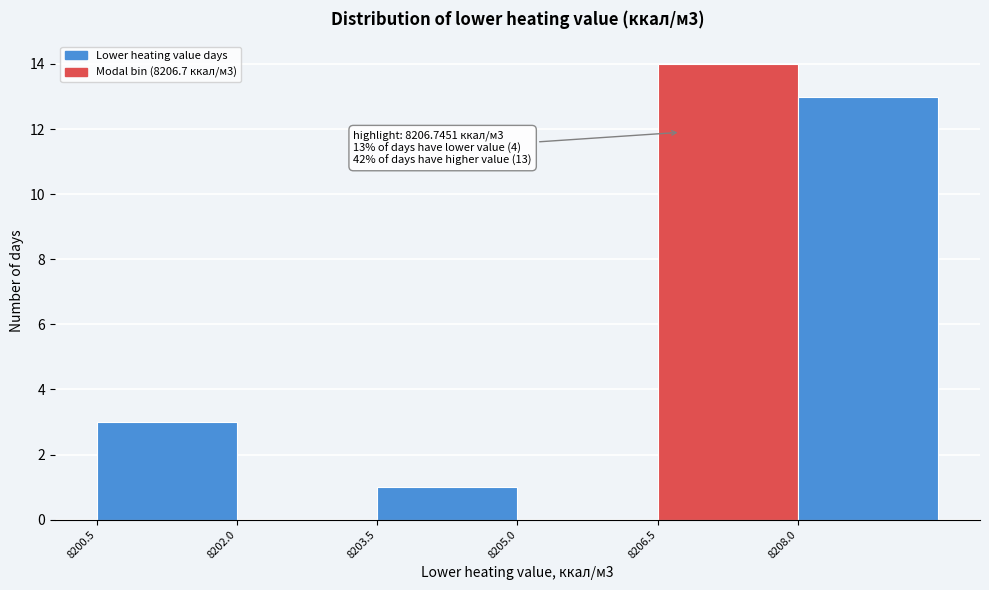

Which range on the x-axis has the tallest bar?

8206.5 to 8208.0